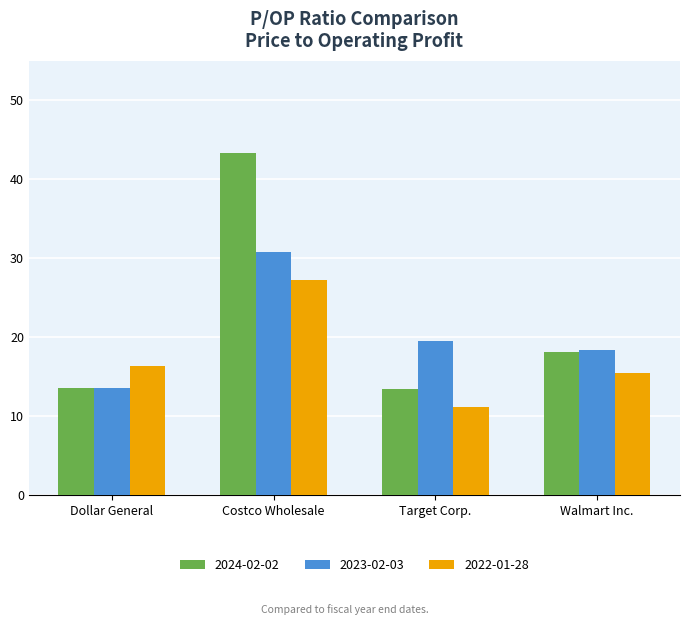

What is the label of the 4th bar from the left?

Walmart Inc.